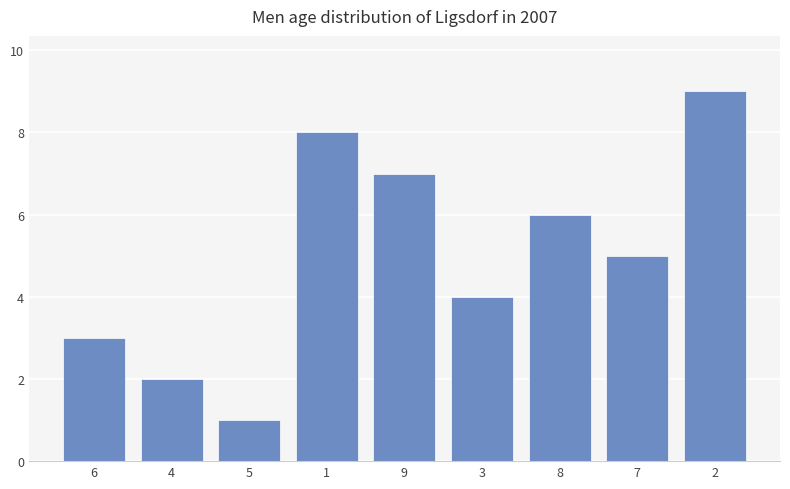

What is the average value?

5